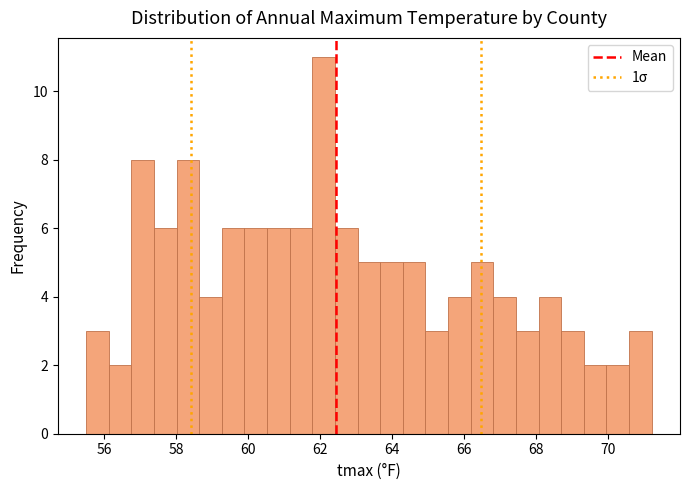

Read against the x-axis, roughly where is the centre of the tallest bar?

62.0